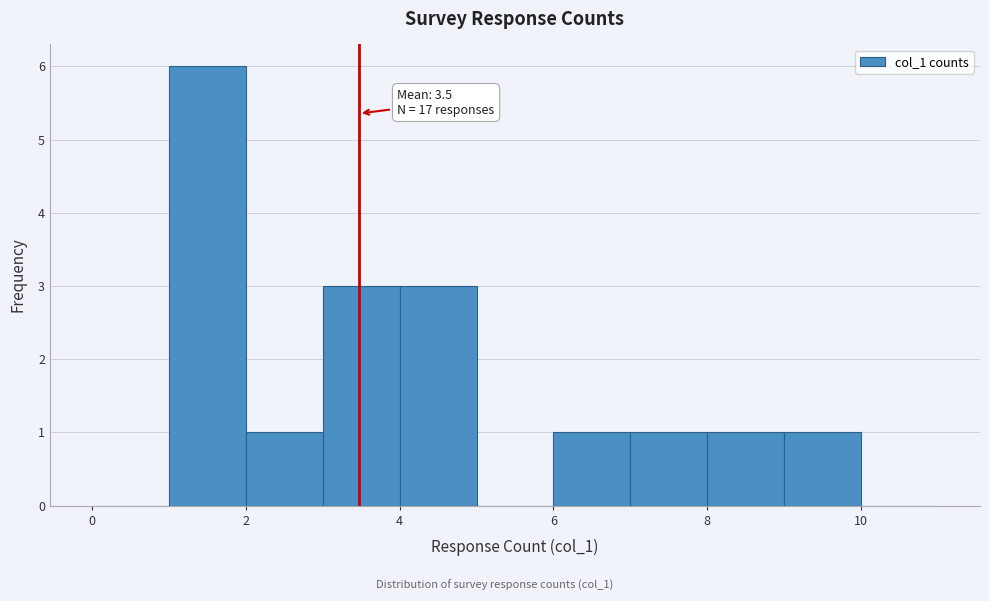

Over which range of the x-axis is the bar tallest?

1 to 2